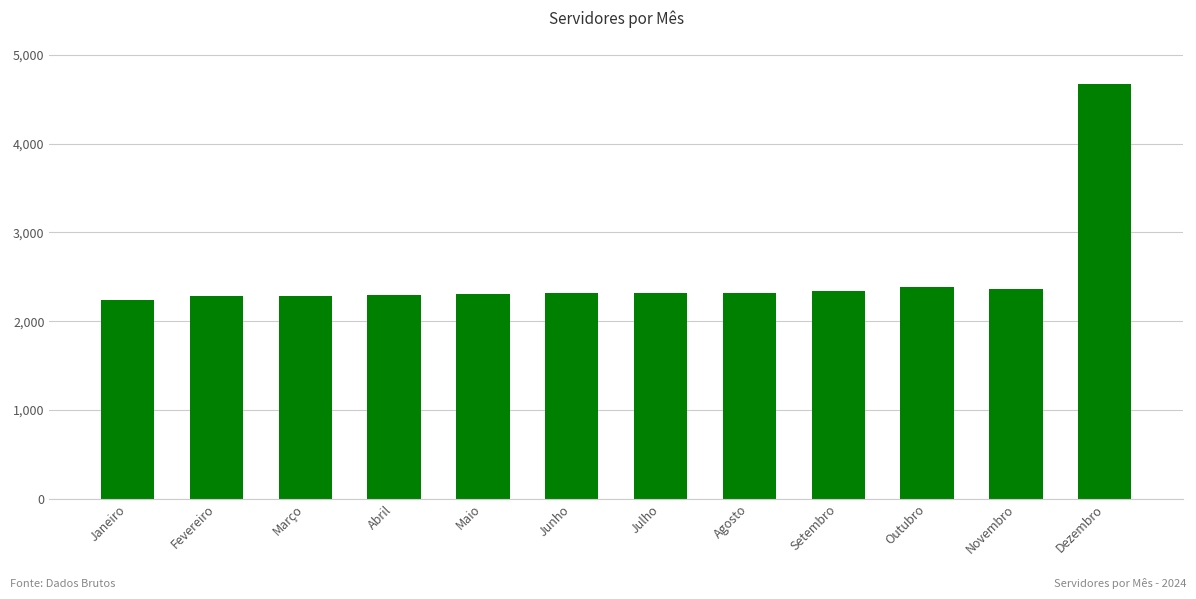

What value does the data have at Agosto?

2321